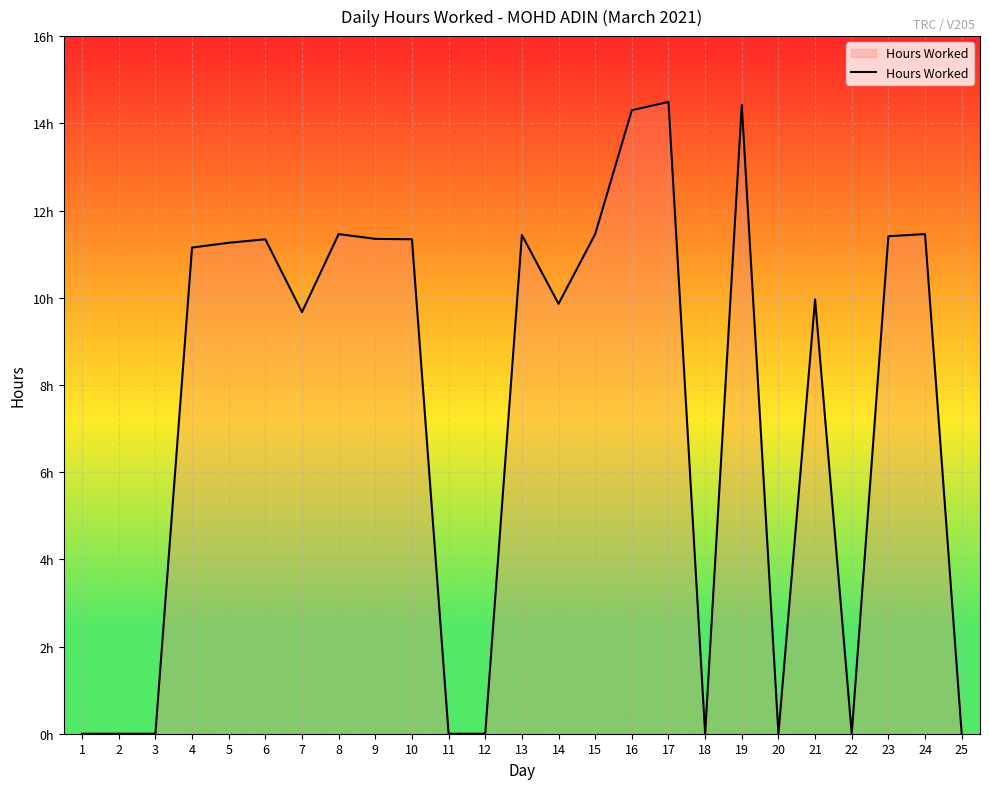

Does the chart display data point markers on the line(s)?

No